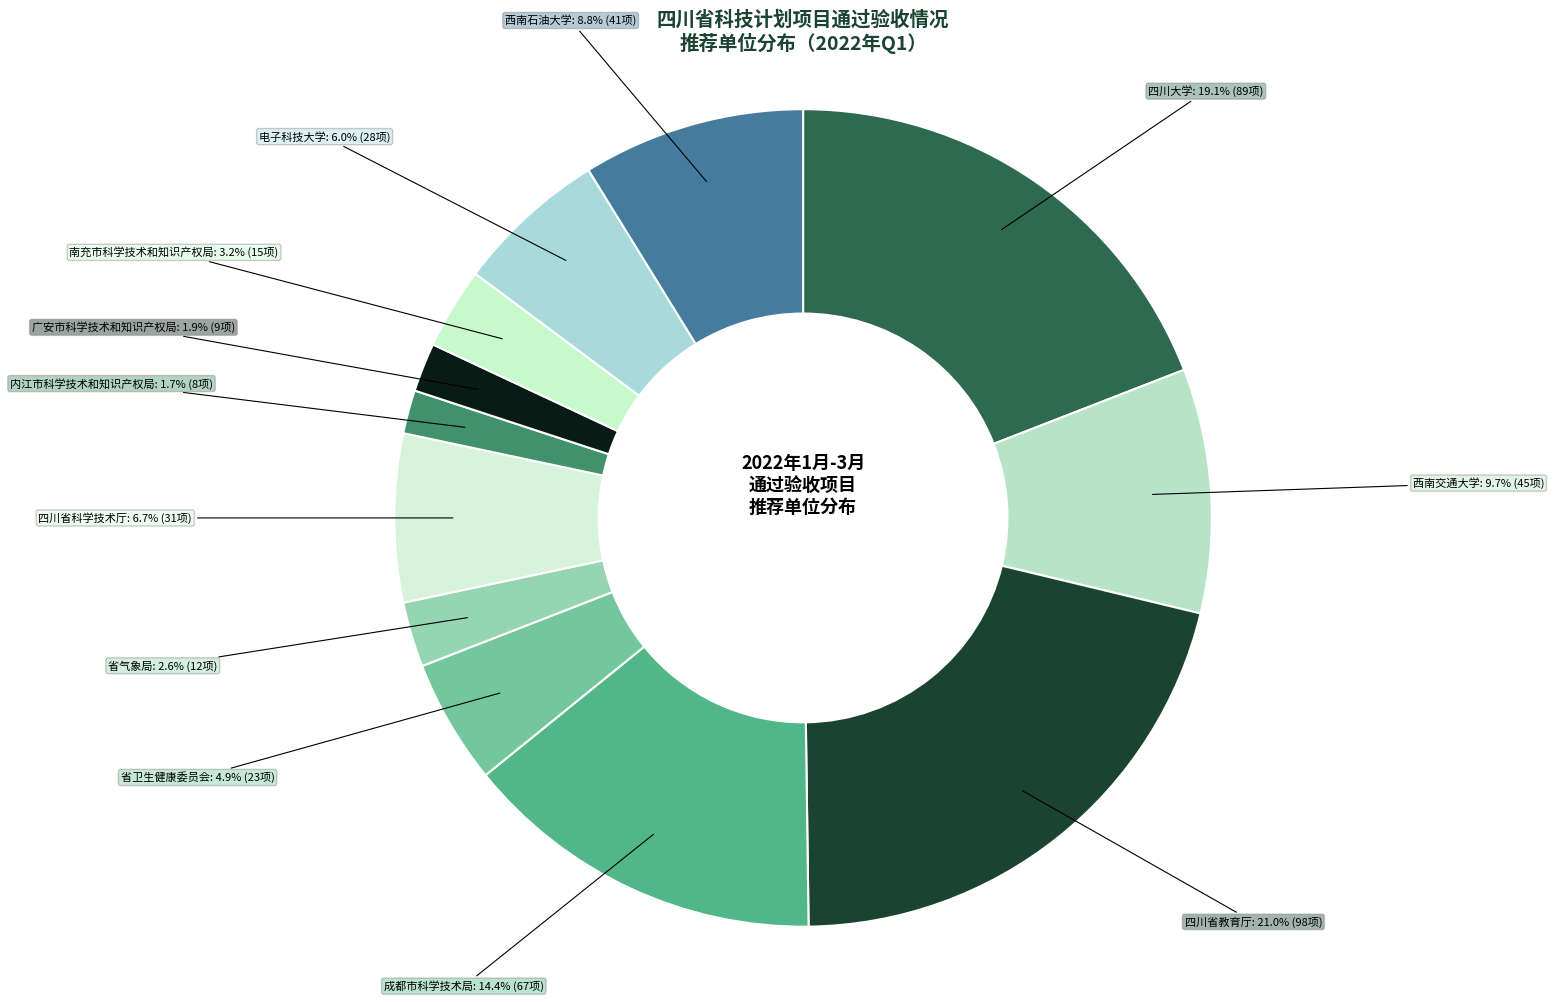

Between 四川大学 and 电子科技大学, which is larger?

四川大学